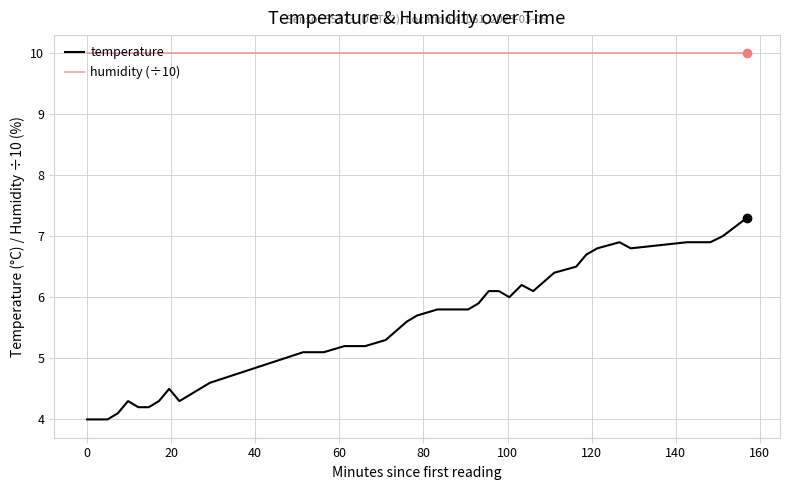

How many values in the temperature series are below 5?

13